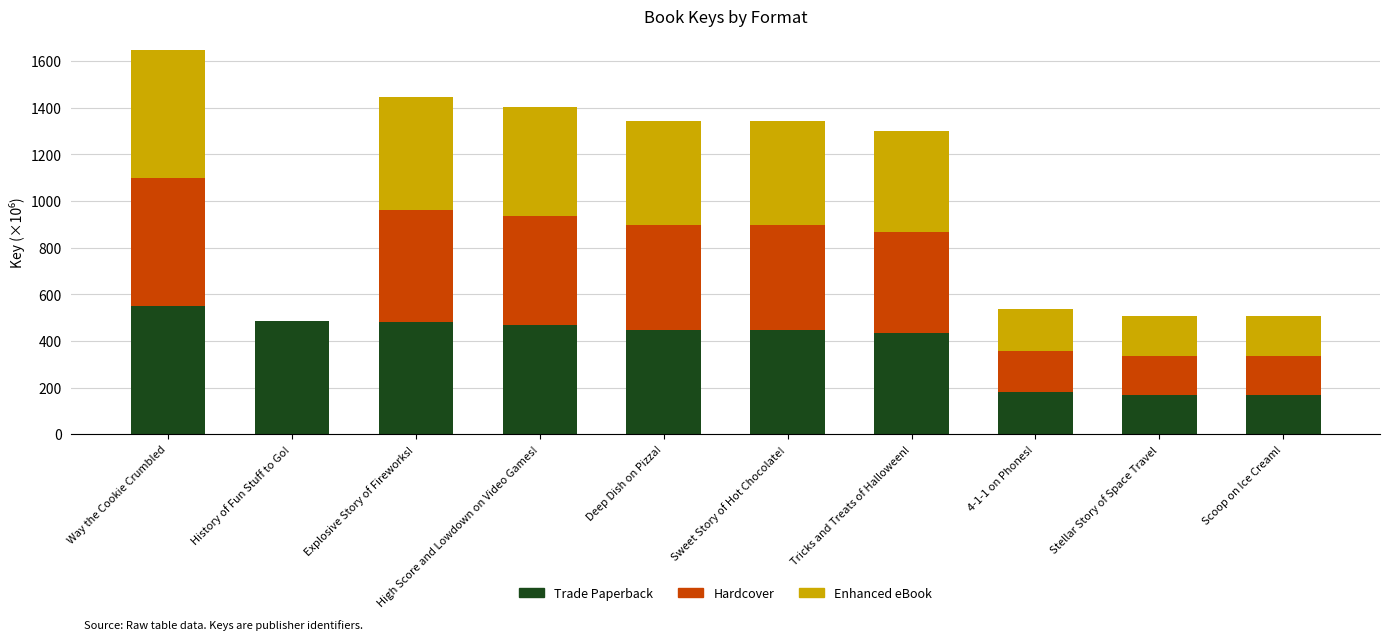

Are the bars grouped side by side (vs. stacked)?

No